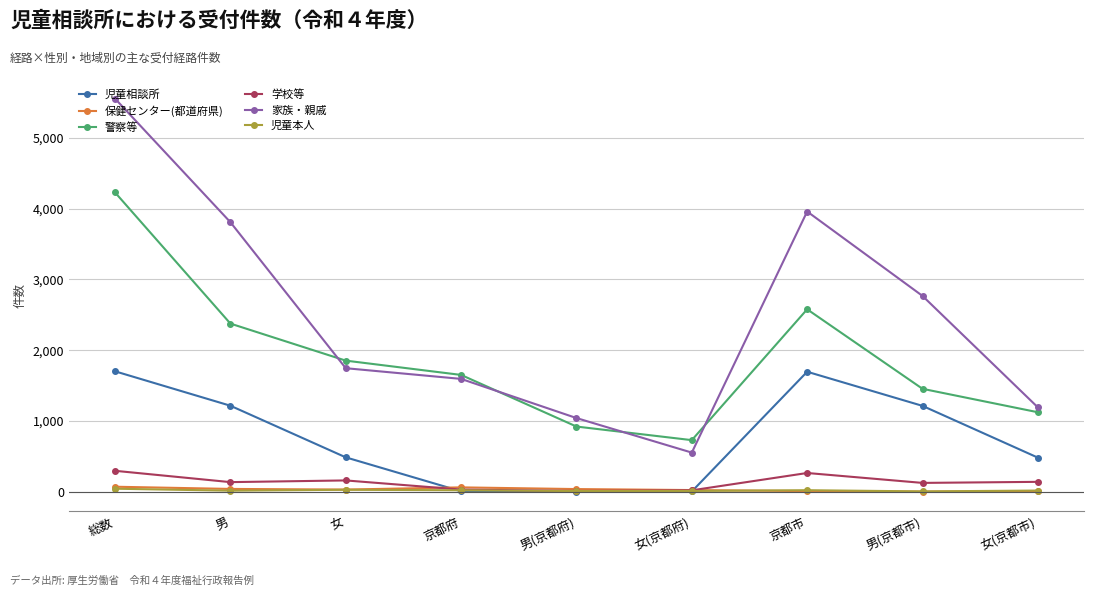

At which label is 家族・親戚 closest to 3052?

男(京都市)